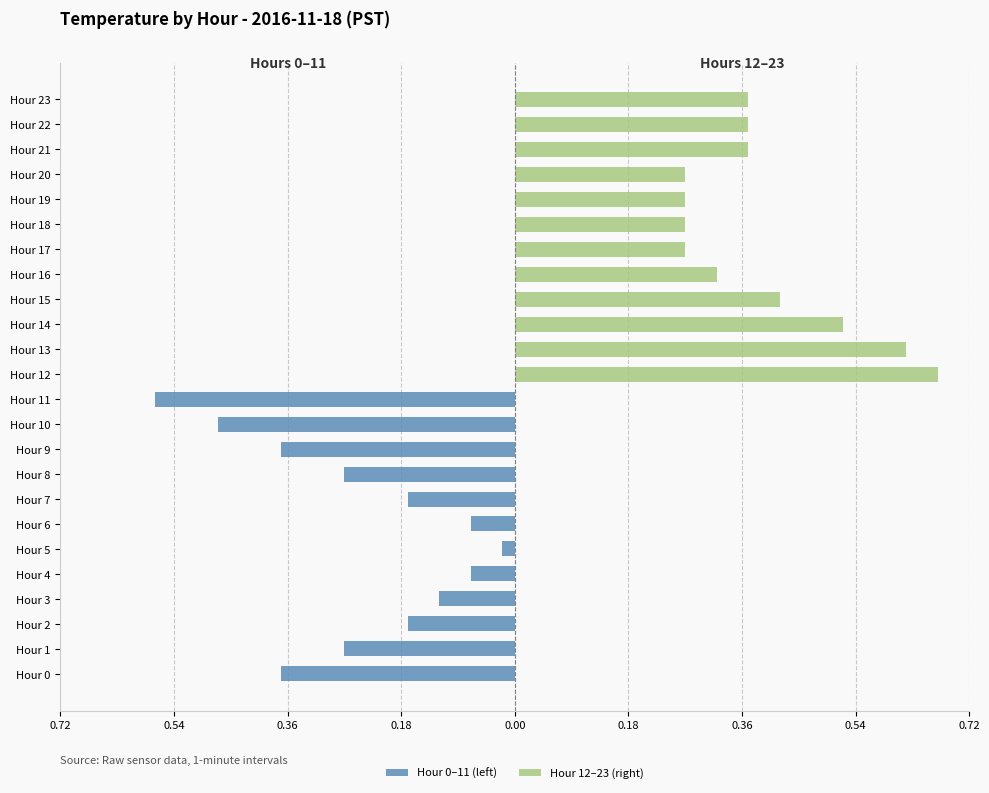

Rank the series at 0.54 from highest to lowest value.

Hour 12–23 (right), Hour 0–11 (left)